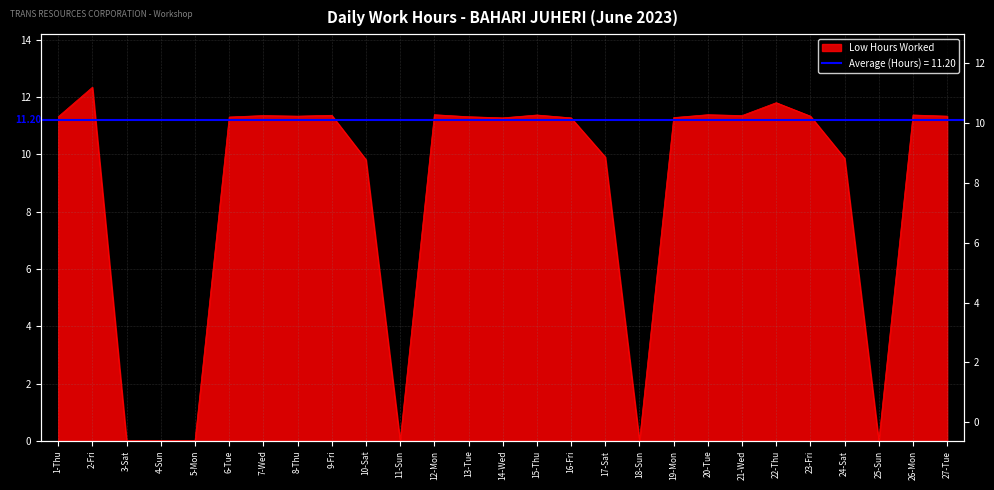

List the labels in order of value, largest first.

2-Fri, 22-Thu, 12-Mon, 20-Tue, 15-Thu, 26-Mon, 9-Fri, 7-Wed, 21-Wed, 8-Thu, 23-Fri, 27-Tue, 1-Thu, 13-Tue, 6-Tue, 19-Mon, 14-Wed, 16-Fri, 17-Sat, 24-Sat, 10-Sat, 3-Sat, 4-Sun, 5-Mon, 11-Sun, 18-Sun, 25-Sun